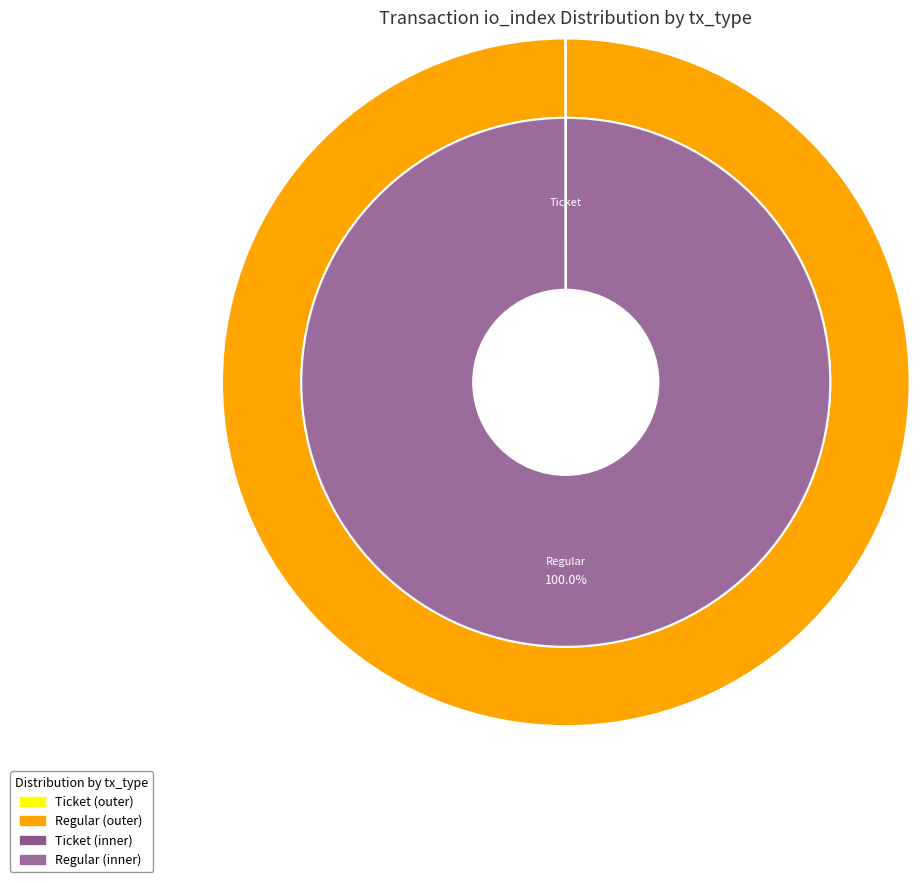

How many slices are in this pie chart?

2